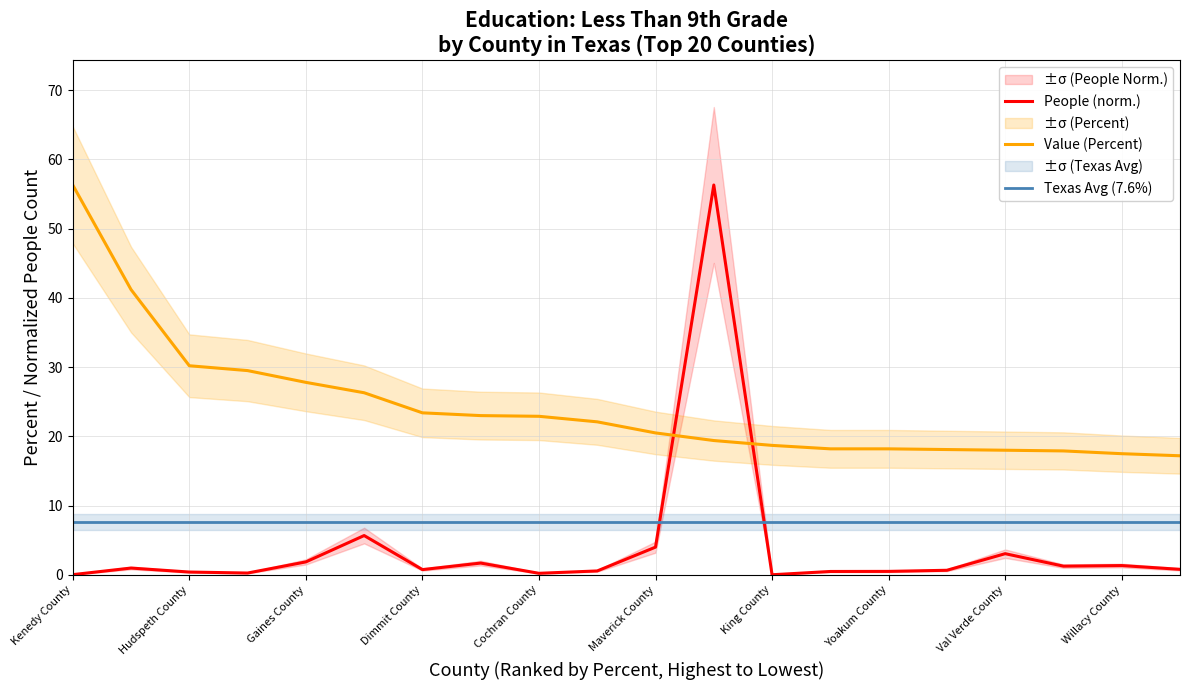

At how many categories does at least one series exceed 31?

3